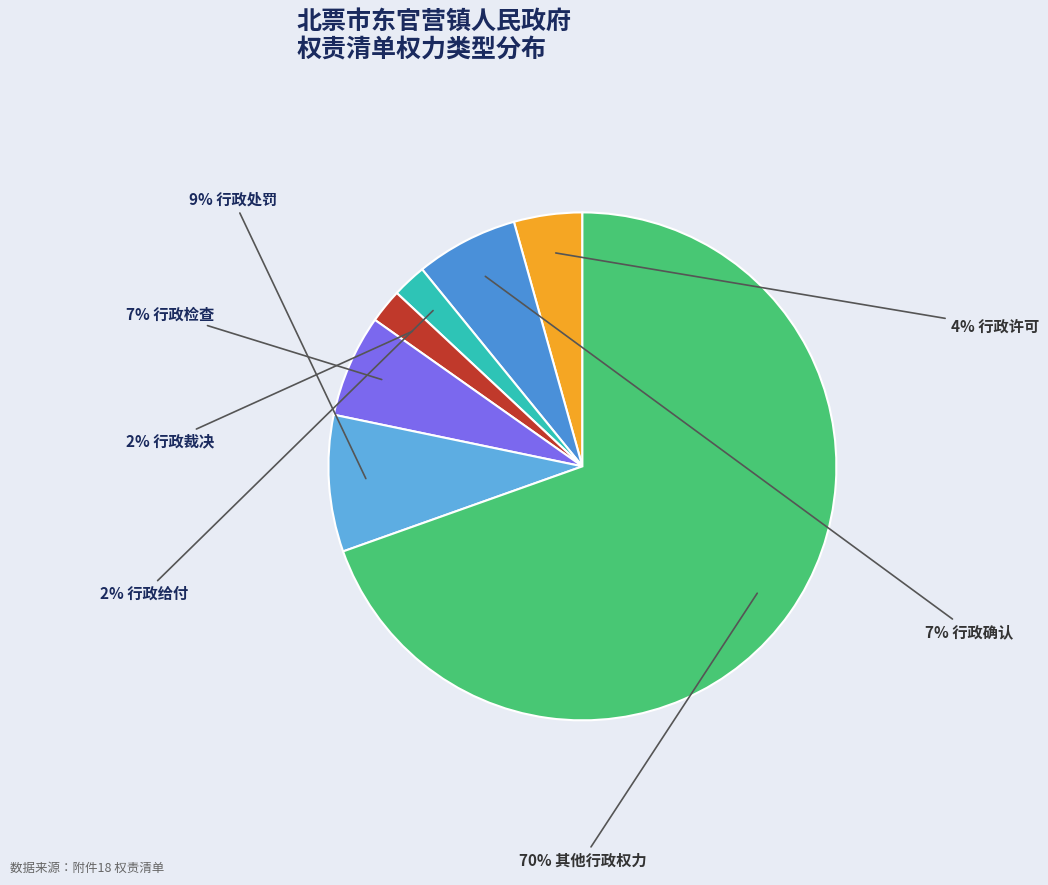

How many slices are in this pie chart?

7